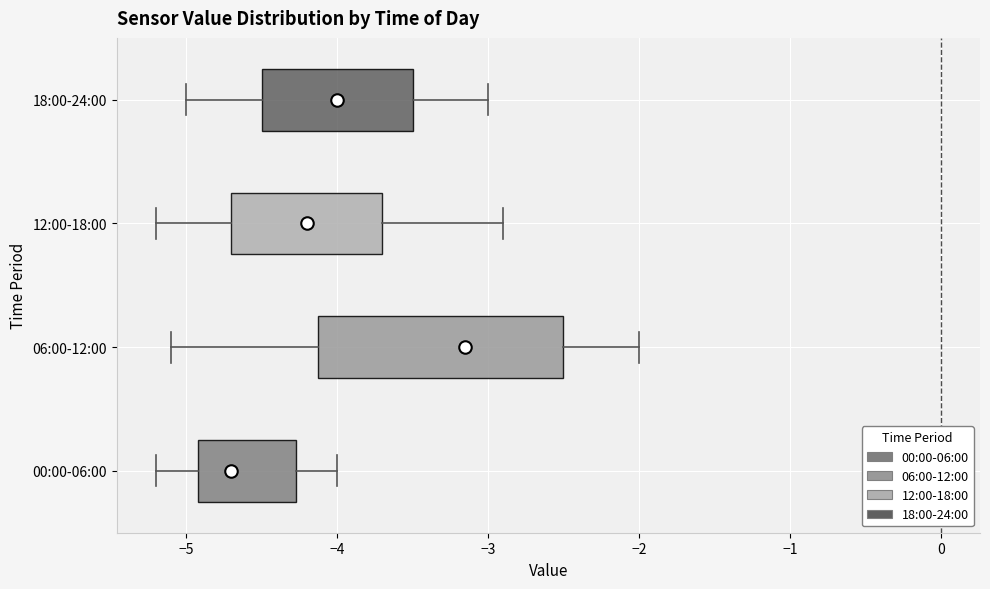

Reading bottom to top, read every box against the x-axis: the position of its median line, the range the box covers, and the ends of its whiskers. The values are not printed on the chart, so give them approximately, as read against the axis.

00:00-06:00: median -4.7, box -4.9 to -4.3, whiskers -5.2 to -4.0
06:00-12:00: median -3.1, box -4.1 to -2.5, whiskers -5.1 to -2.0
12:00-18:00: median -4.2, box -4.7 to -3.7, whiskers -5.2 to -2.9
18:00-24:00: median -4.0, box -4.5 to -3.5, whiskers -5.0 to -3.0